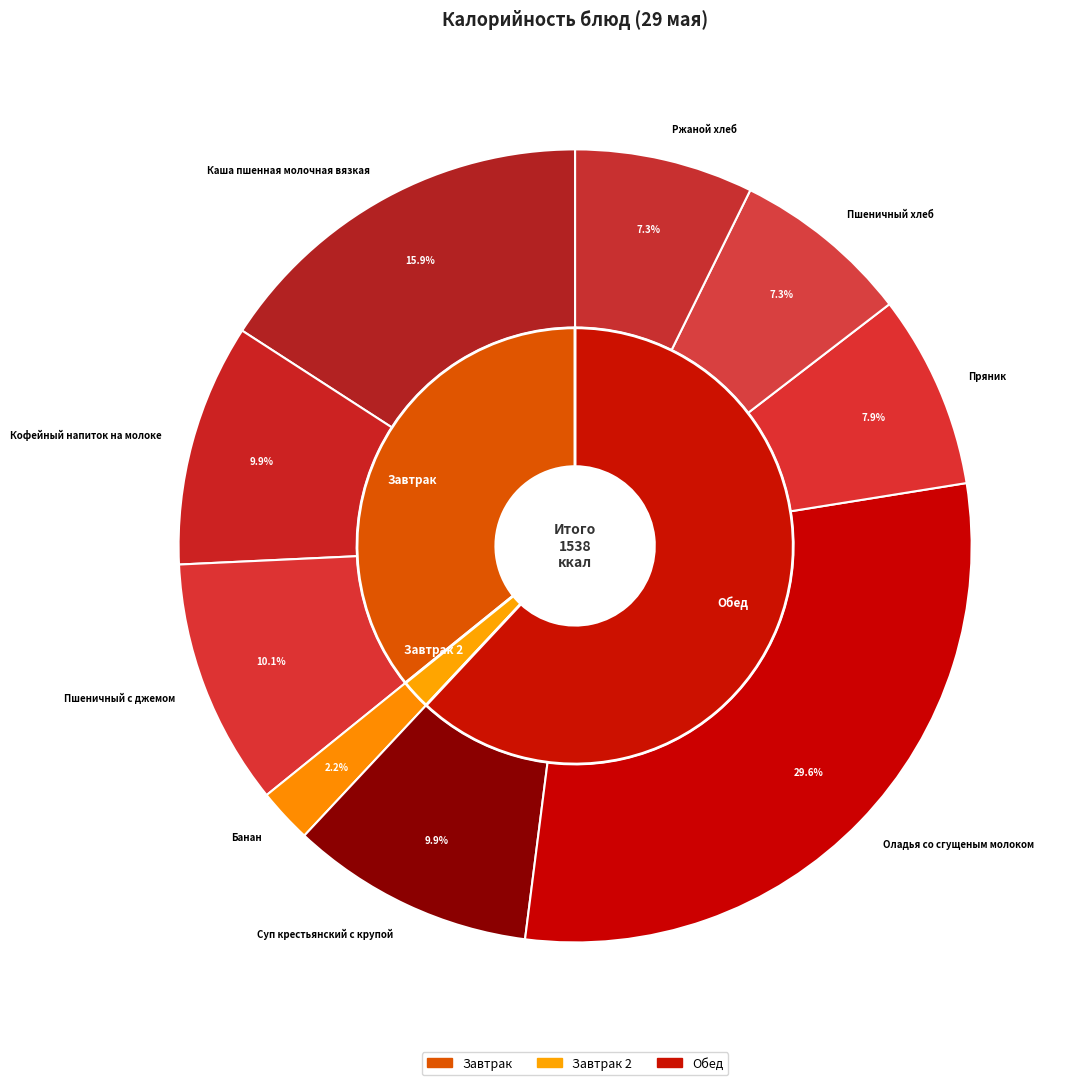

True or false: Каша пшенная молочная вязкая accounts for 10% of the total.

False